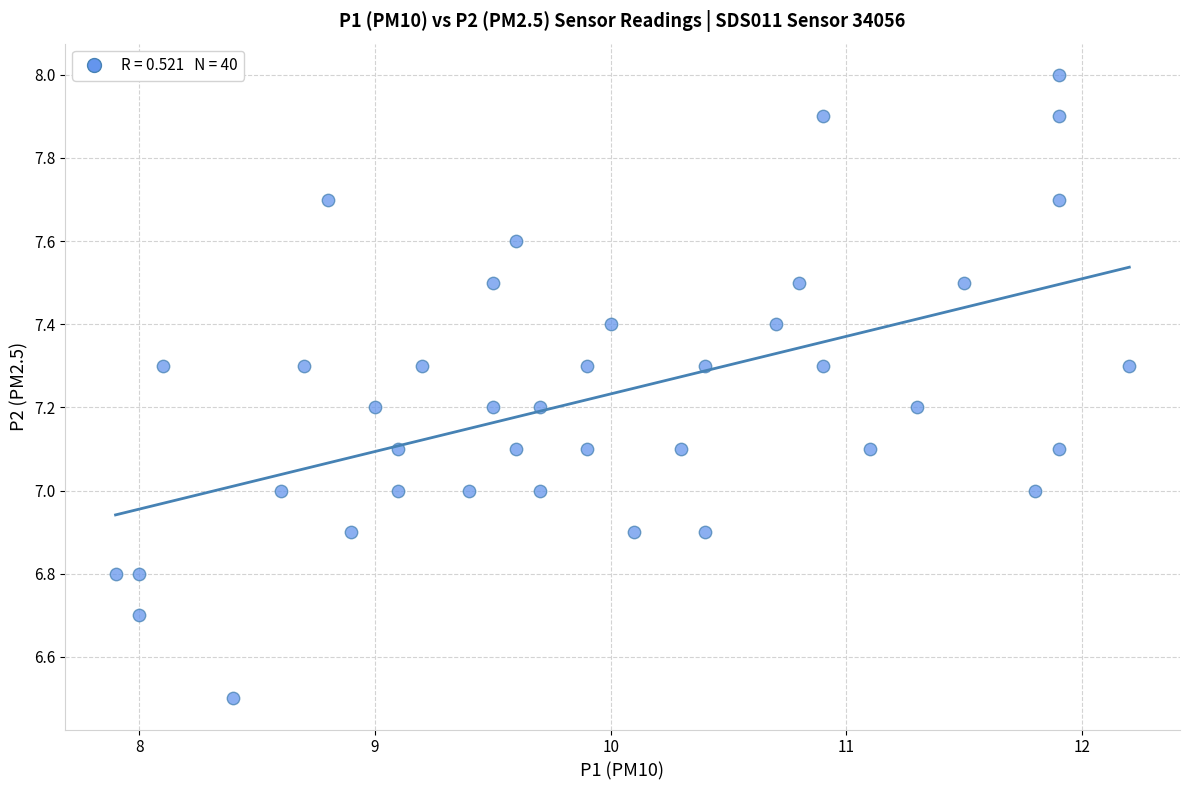

What is the range of X values (max minus min)?

4.3